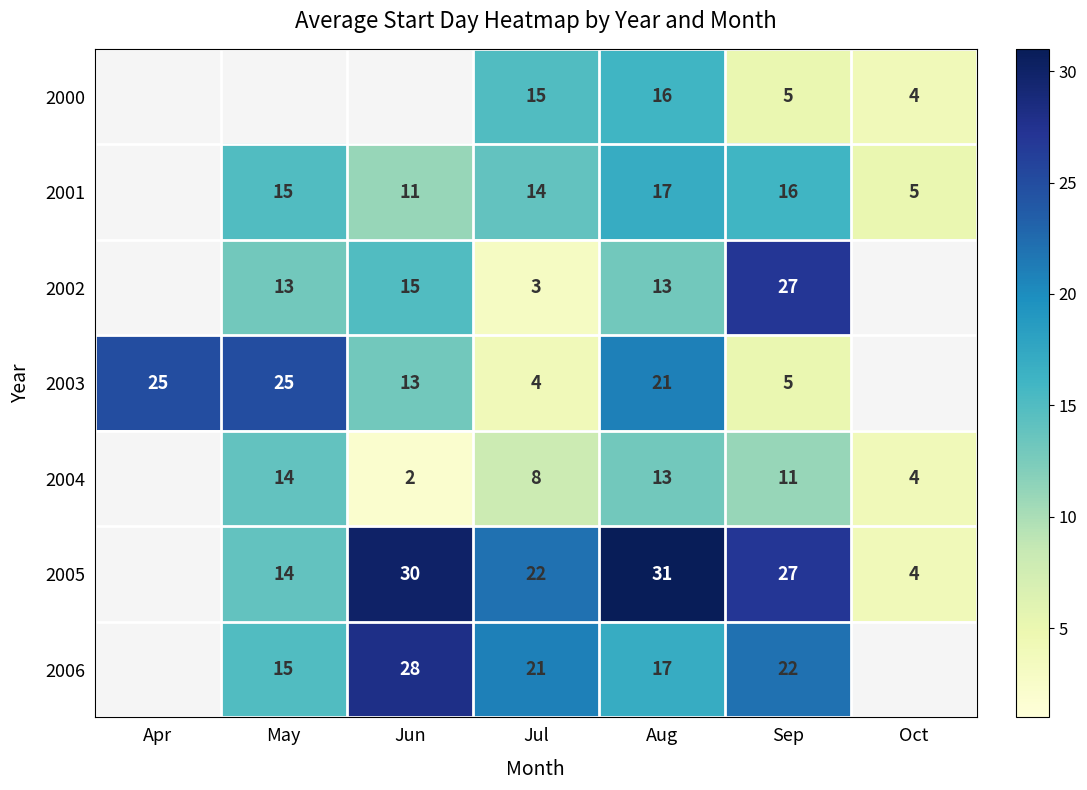

Is the value of 2003 at May greater than the value of 2002 at May?

Yes